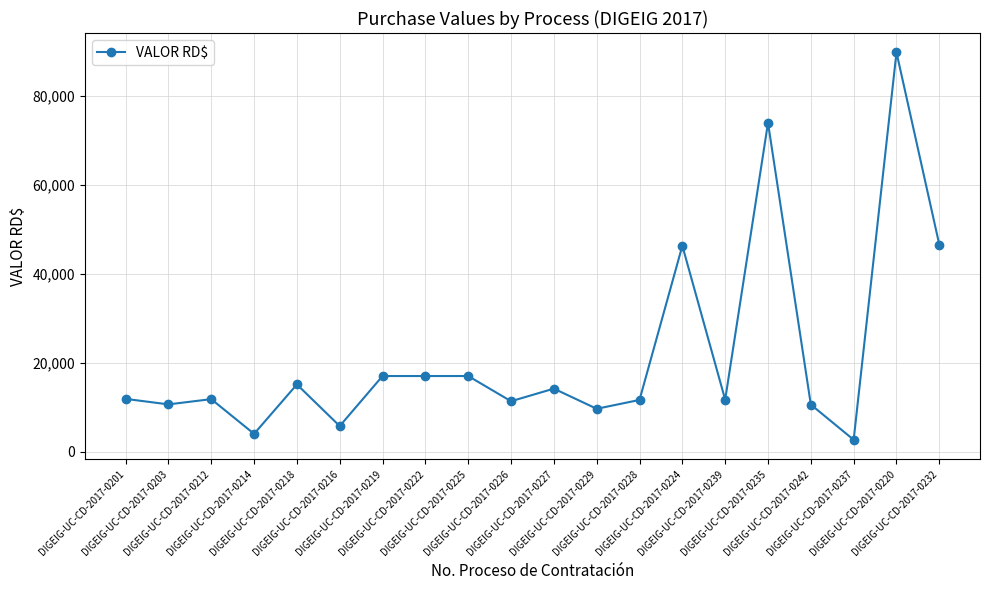

True or false: there are more than 2 points higher than both neighbors.

True